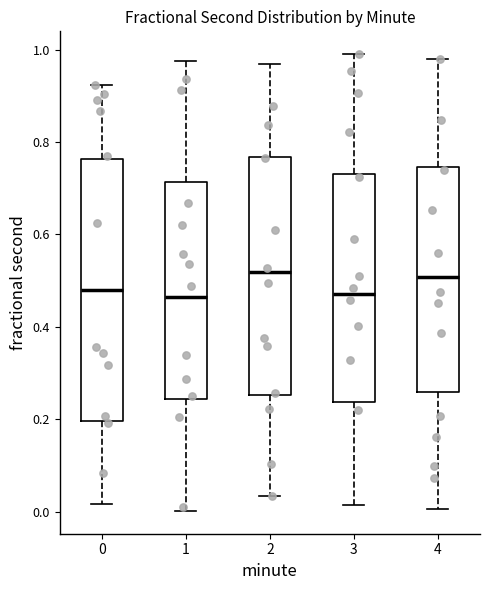

Comparing the boxes themselves (not the whiskers), which one is the tallest?

0